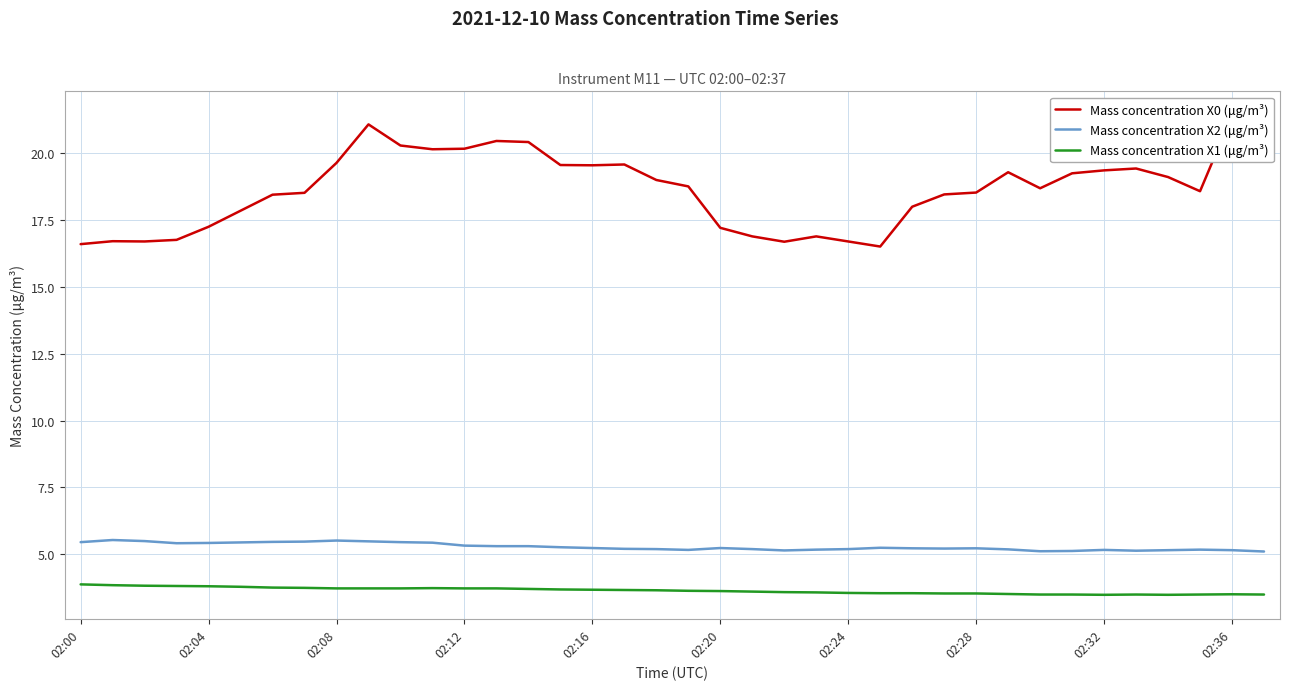

True or false: Mass concentration X0 (μg/m³) and Mass concentration X2 (μg/m³) cross at least once.

False